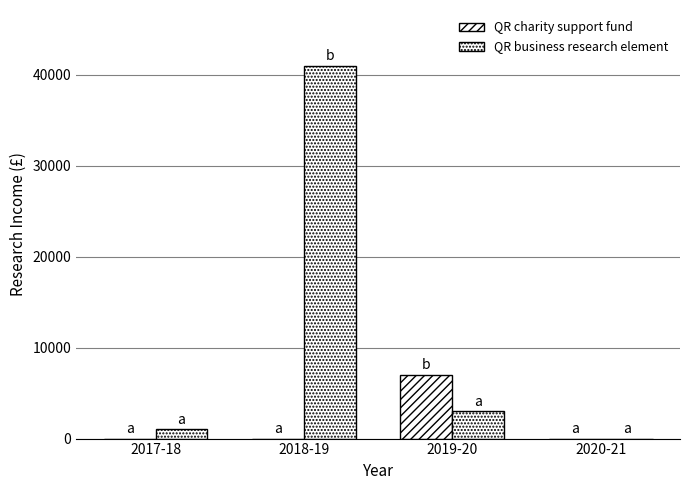

Does the chart contain stacked bars?

No